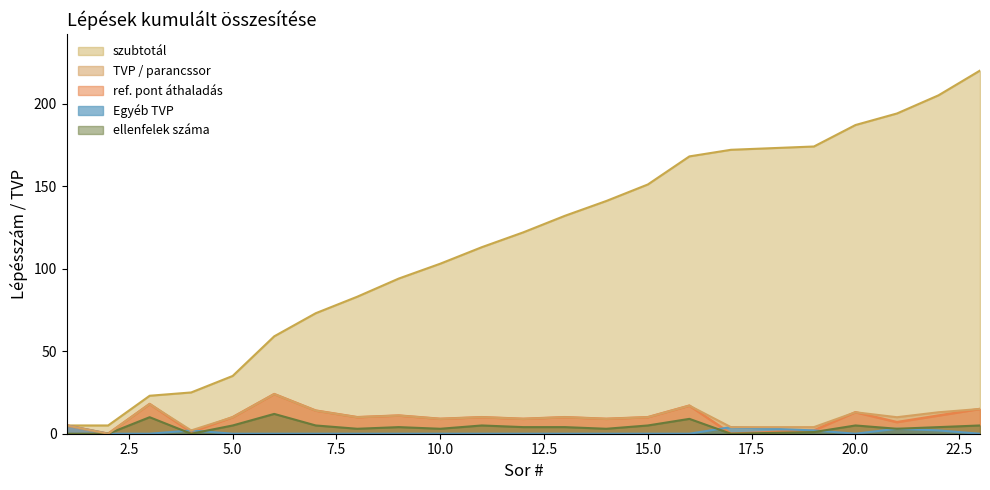

Count the Egyeb_TVP values in the range 0 to 2.

19